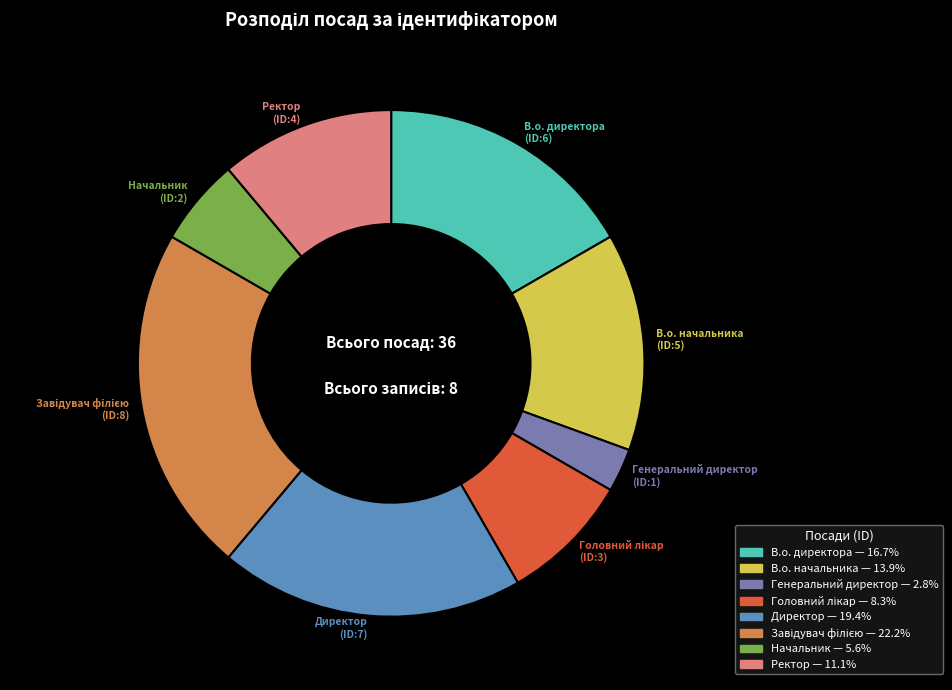

Which slice is the smallest?

Генеральний директор